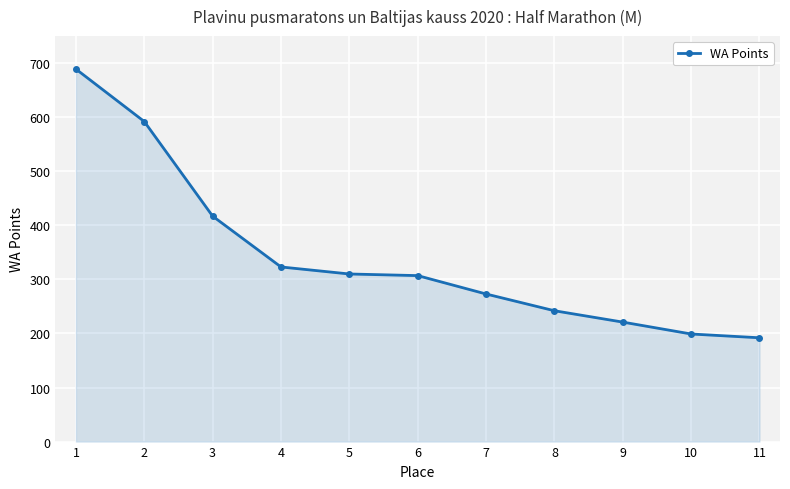

Does the chart have visible grid lines?

Yes